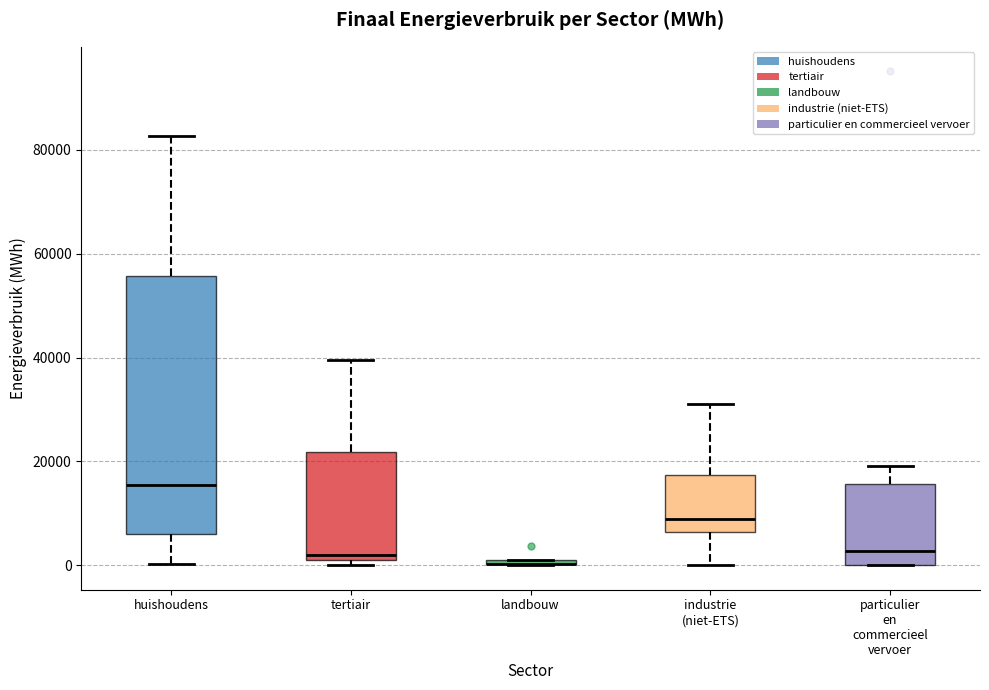

Which box is the tallest, from its lower edge to its upper edge?

huishoudens